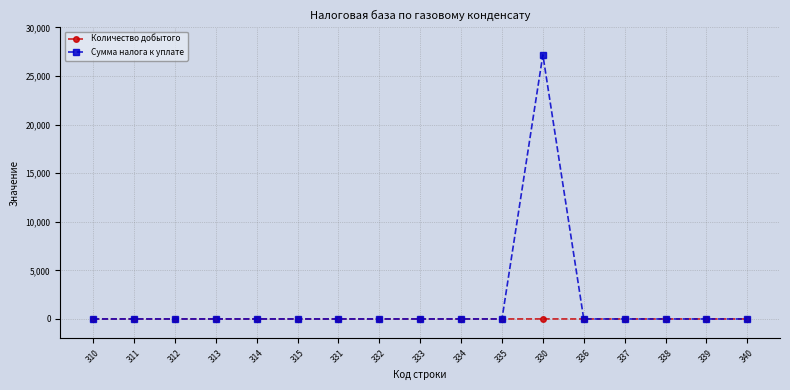

What are all the series names shown in the legend?

Количество добытого, Сумма налога к уплате